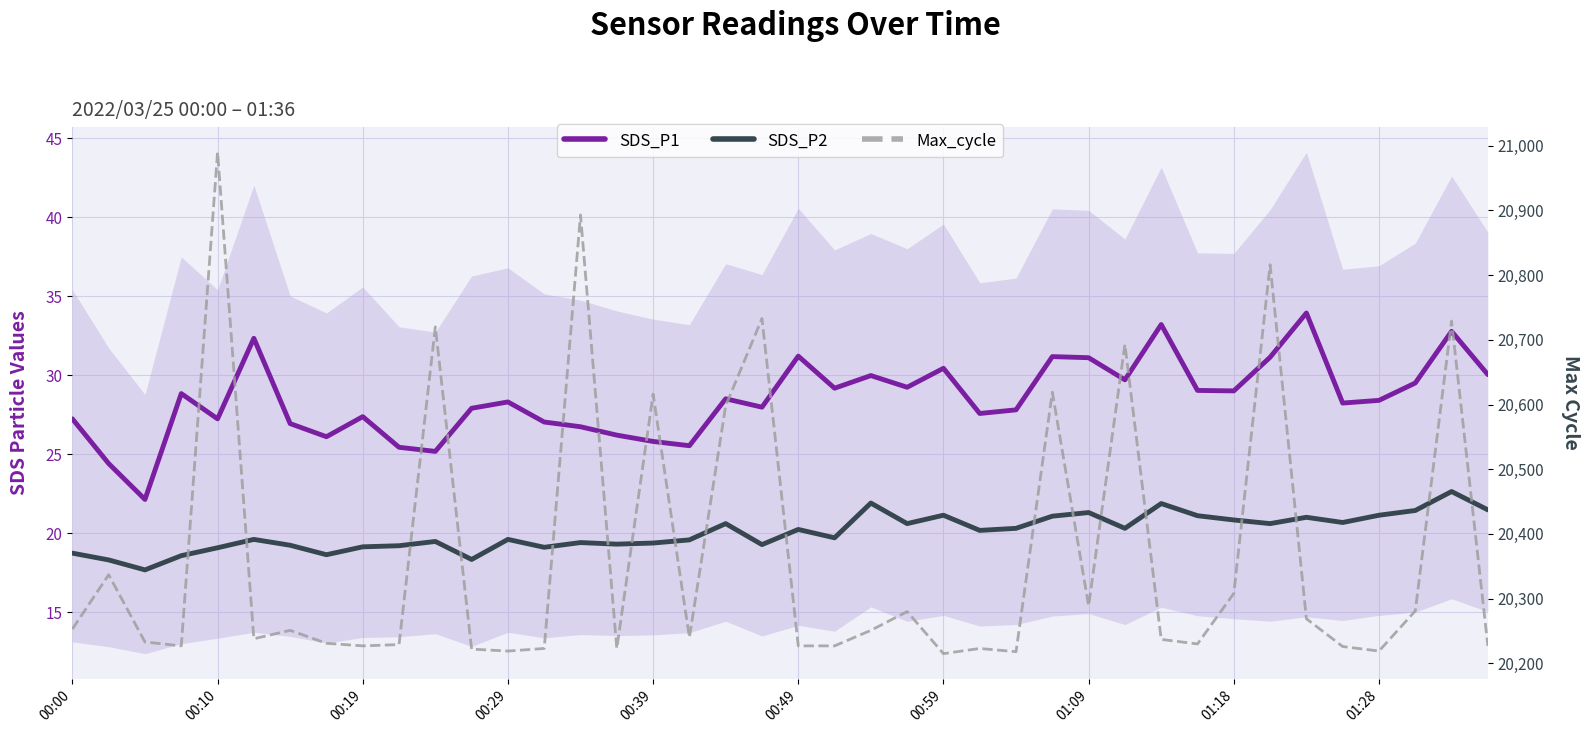

Which series has the widest spread of values?

Max_cycle